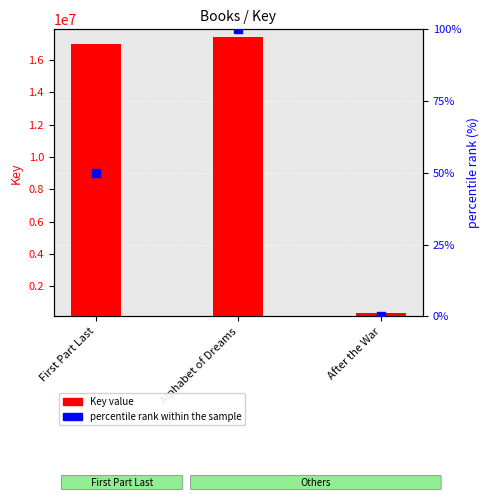

Which series reaches the maximum Y coordinate?

Key value